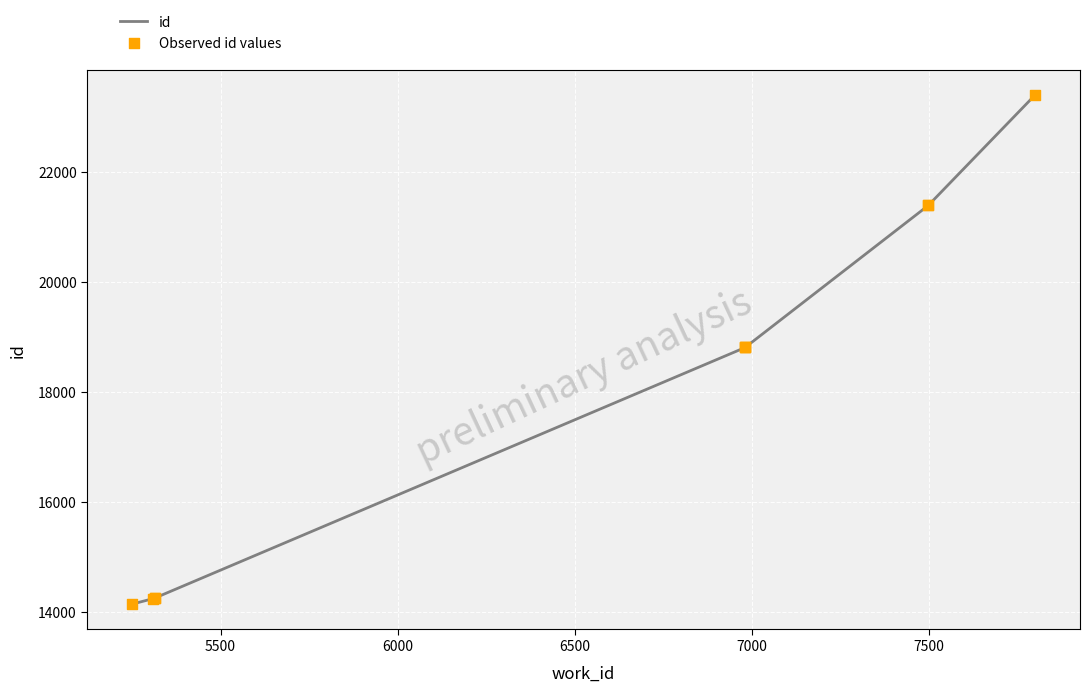

Which series has the largest total across all categories?

id